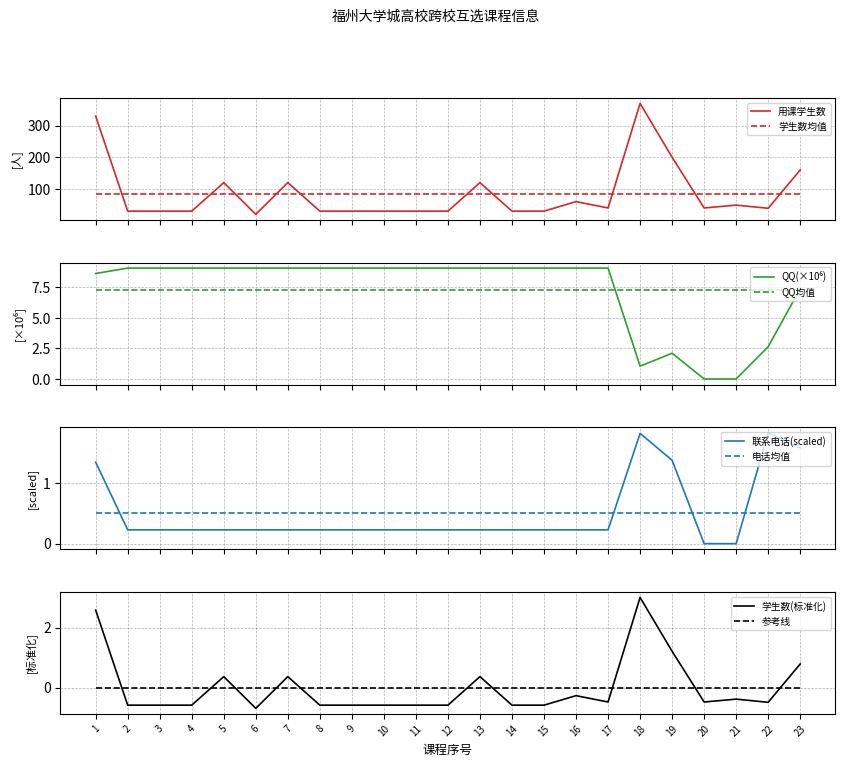

What is the spread (max minus min) of values at 12?

0.8